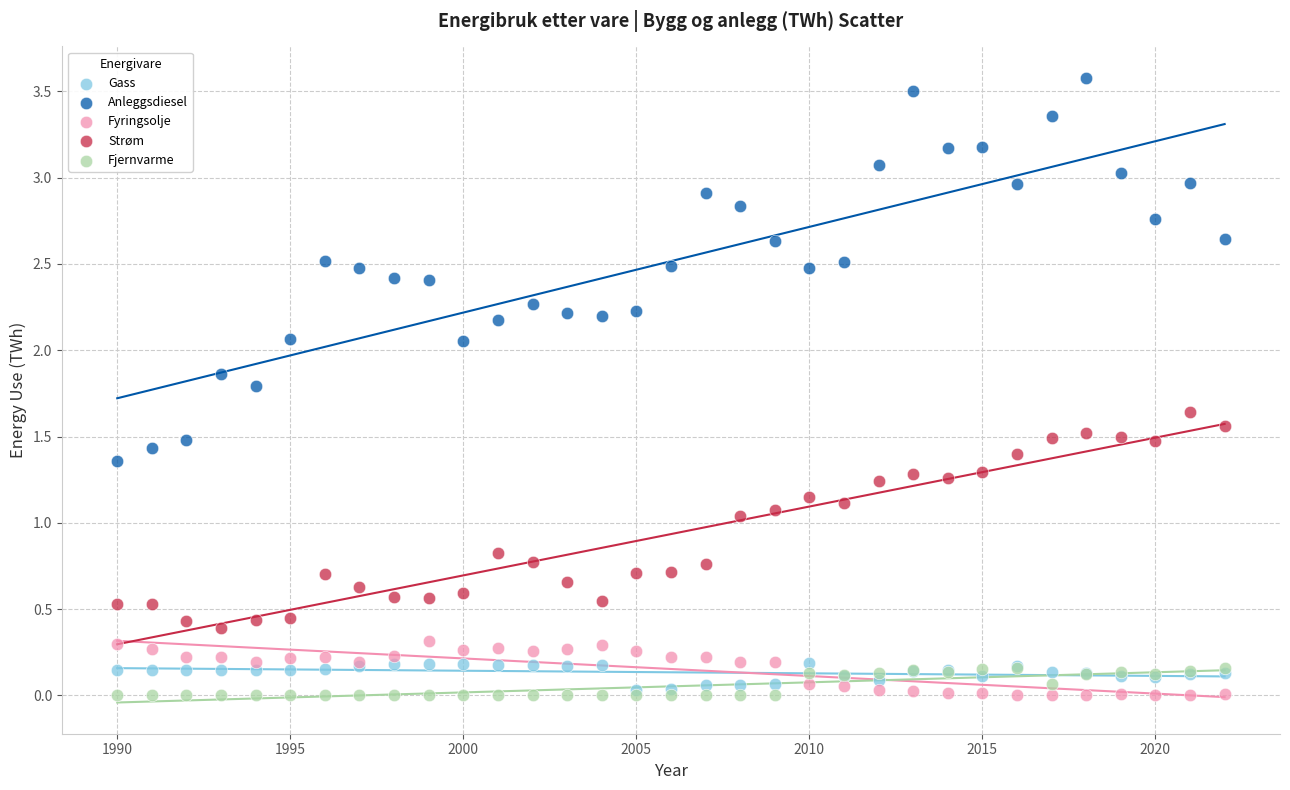

Which series has the widest spread of Y values?

Anleggsdiesel